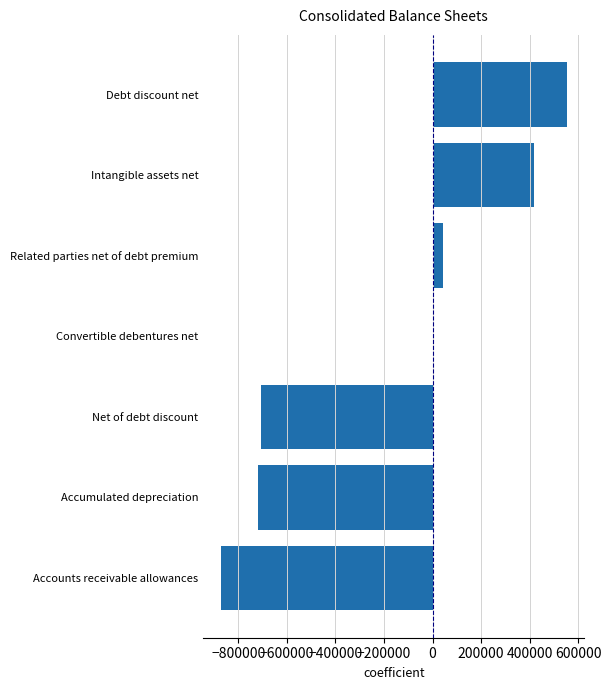

Read the value at Related parties net of debt premium.

41519